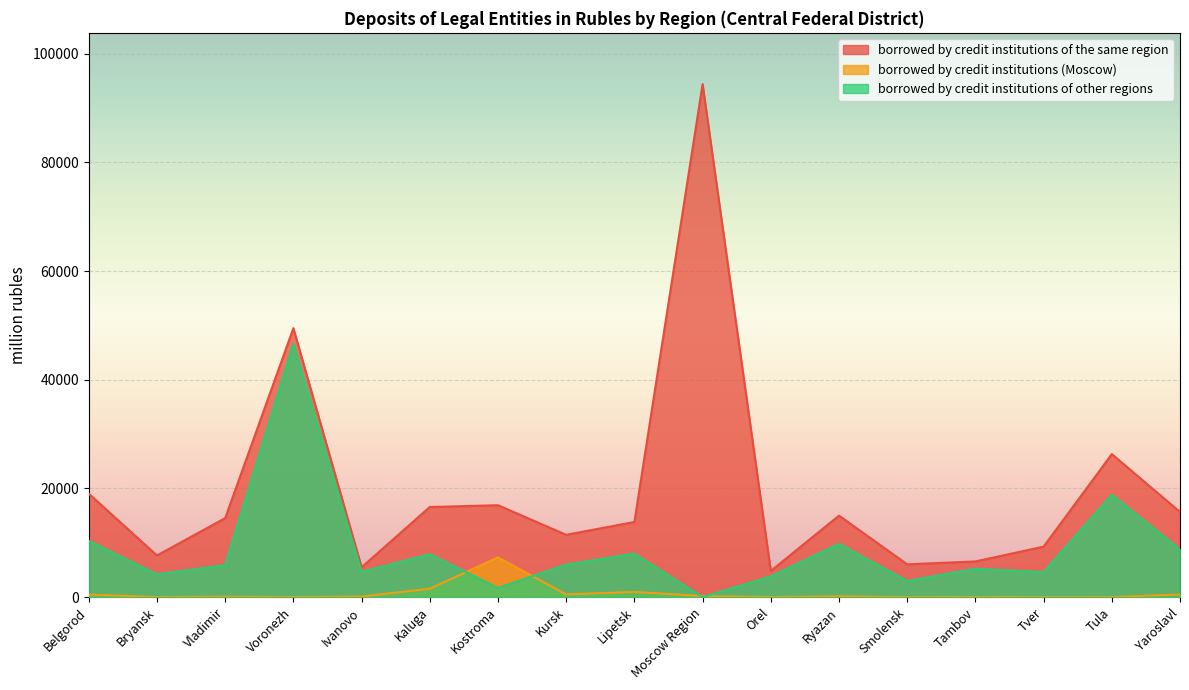

What value does the borrowed by credit institutions of other regions series have at Kaluga?

7900